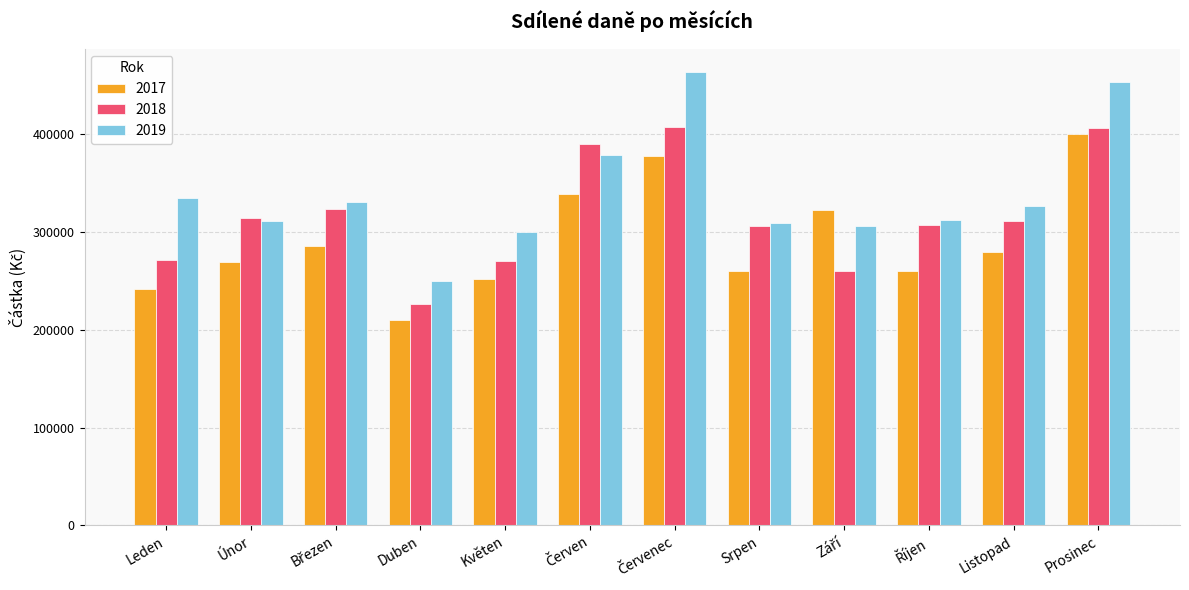

What is the total value across all series at Květen?

821487.7